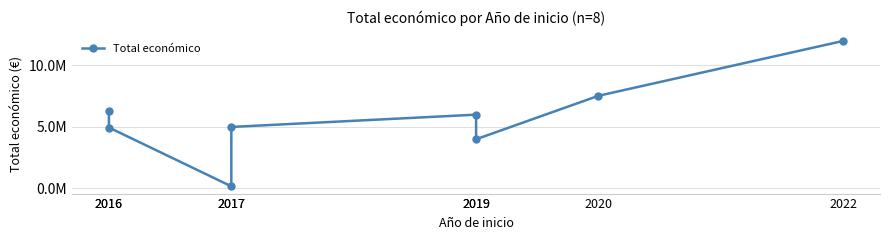

What is the difference between the values at 2022 and 2016?

5731665